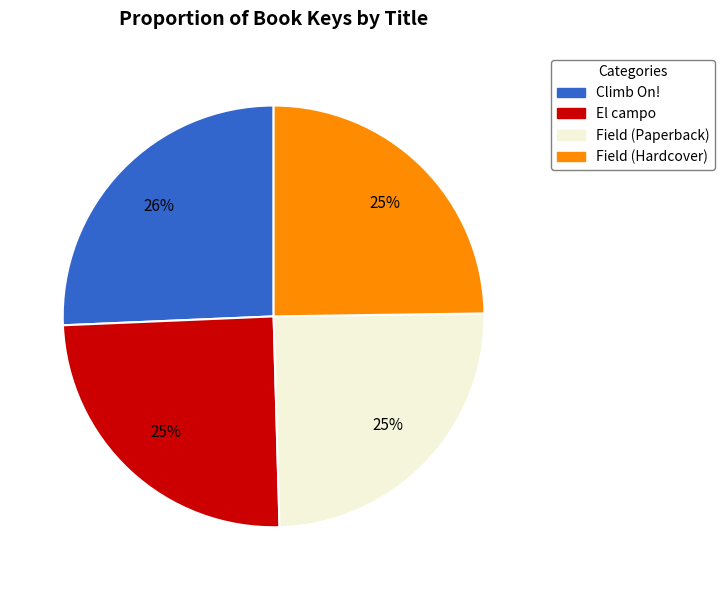

How many segments does this pie chart have?

4